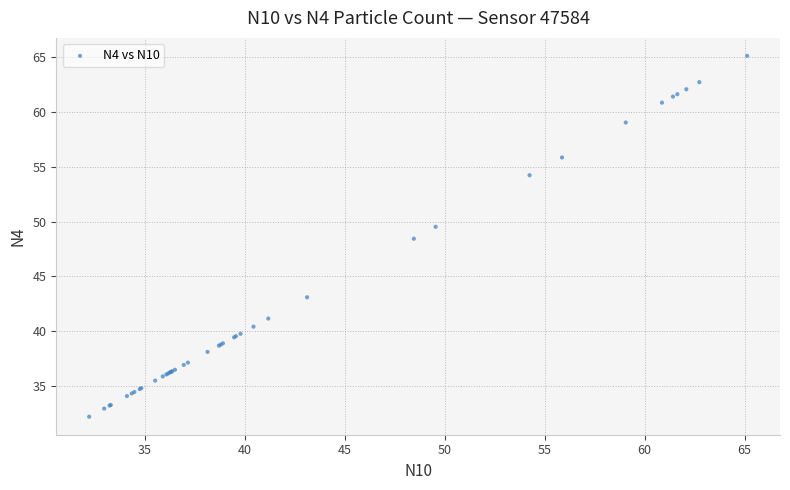

What Y value in the scatter plot is closest to 48?

48.4